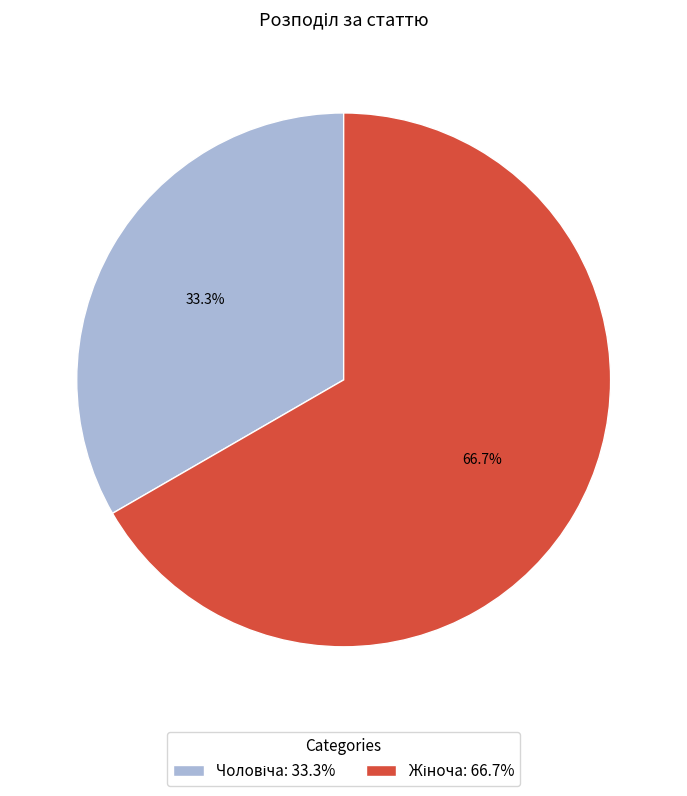

Count the number of slices in the pie.

2